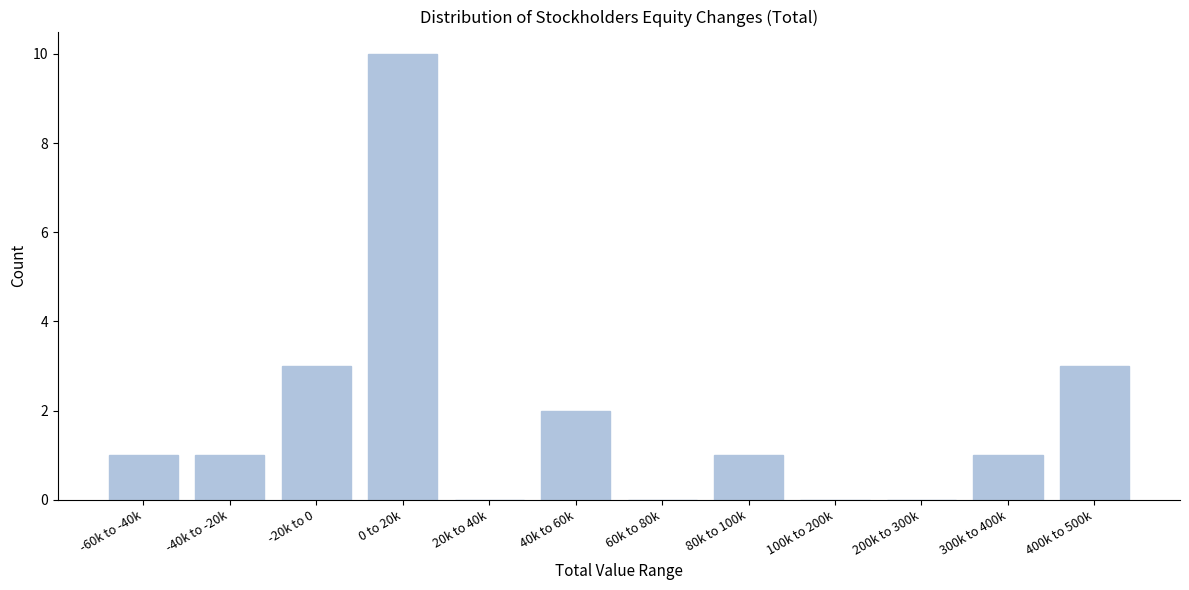

Reading left to right, transcribe all the data shown in this chart.

-60k to -40k=1	-40k to -20k=1	-20k to 0=3	0 to 20k=10	20k to 40k=0	40k to 60k=2	60k to 80k=0	80k to 100k=1	100k to 200k=0	200k to 300k=0	300k to 400k=1	400k to 500k=3